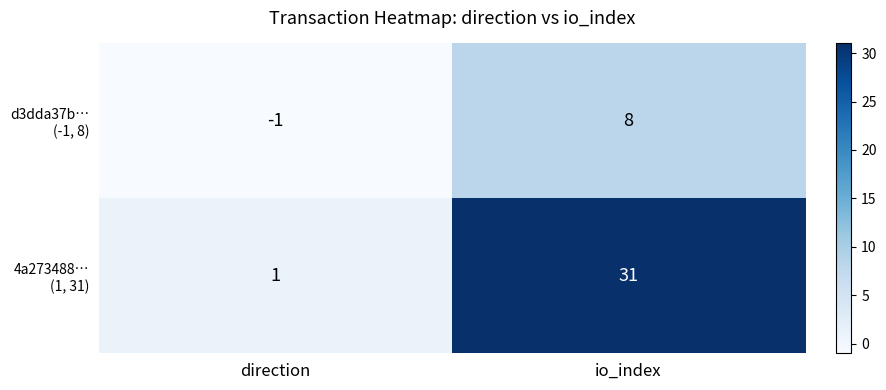

Which label corresponds to the smallest value in the chart?

direction